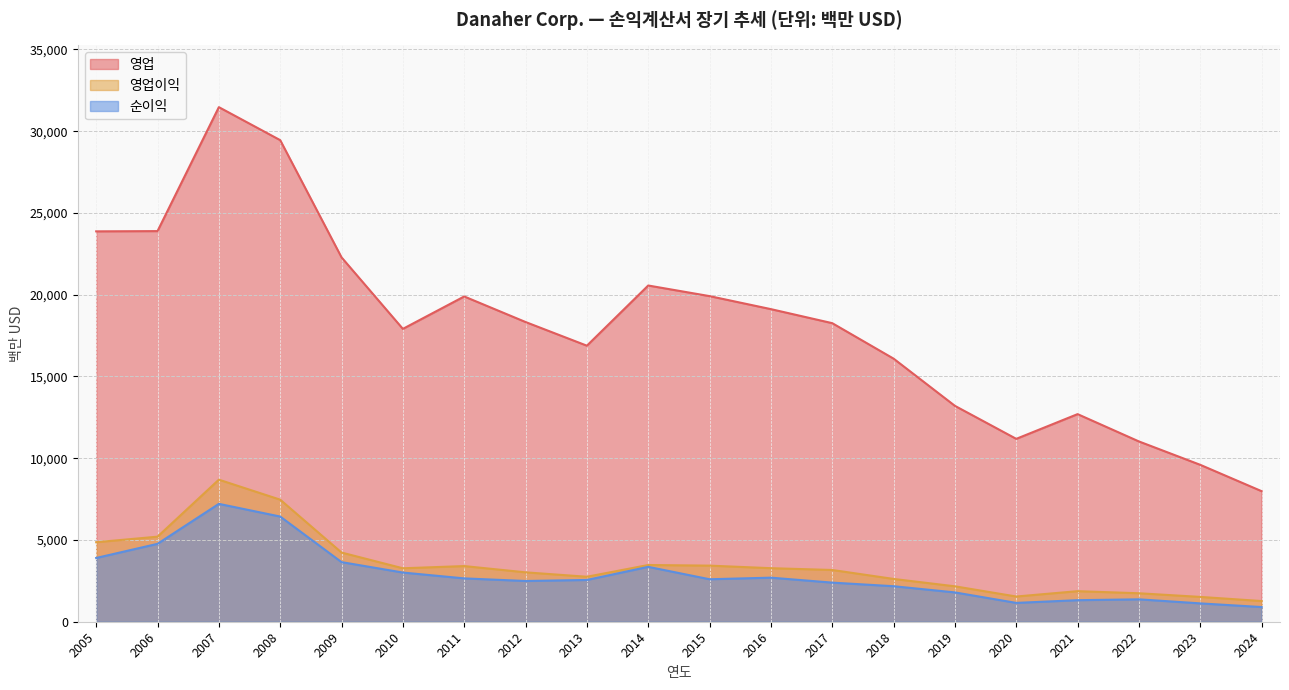

Where does the 영업 series first go above 18330?

2005